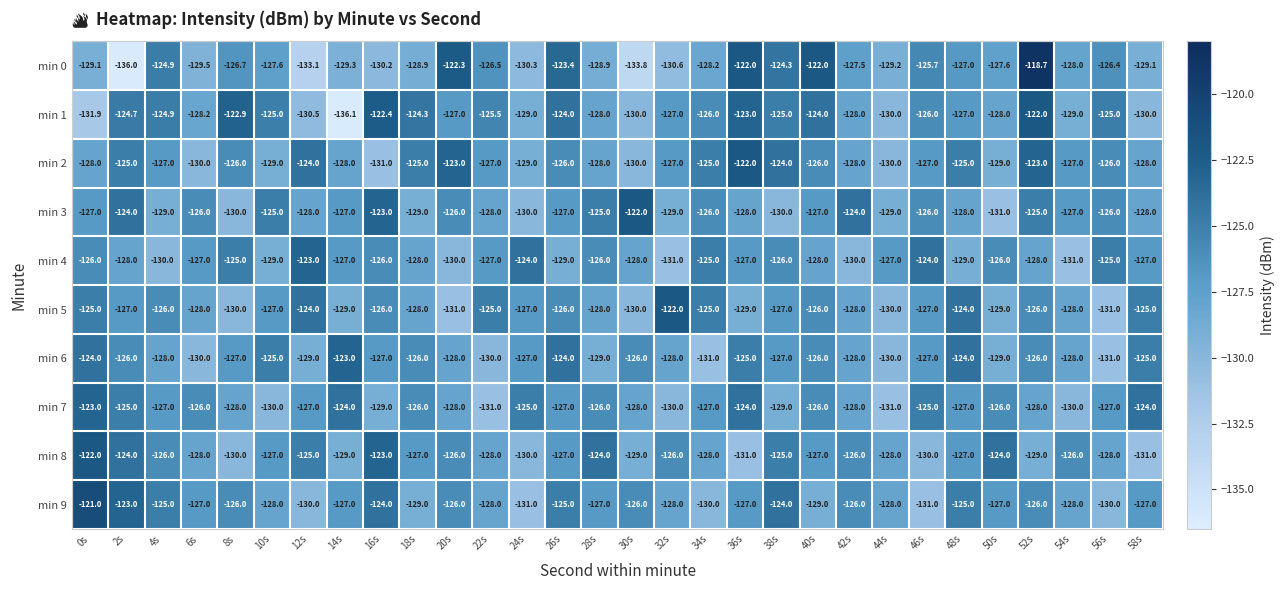

Where does the min 2 series first go above -127?

2s